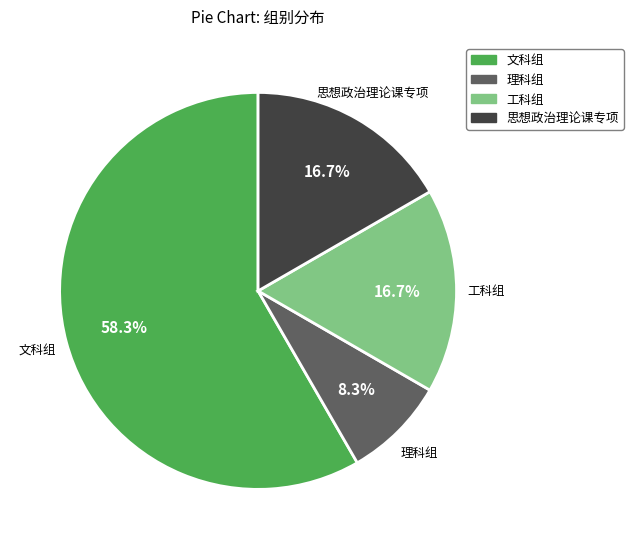

The 思想政治理论课专项 slice represents 9% of the pie. True or false?

False